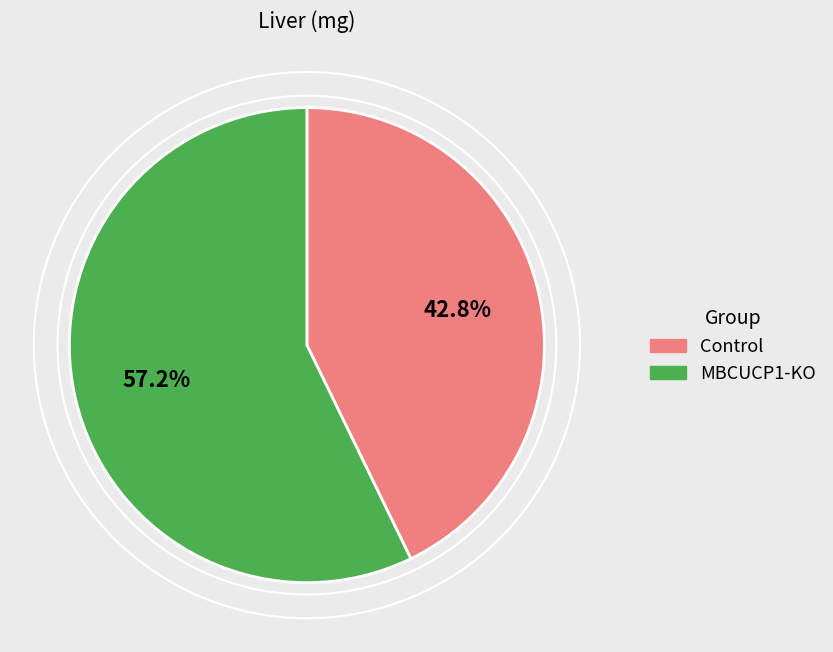

Is there a majority slice in this chart?

Yes